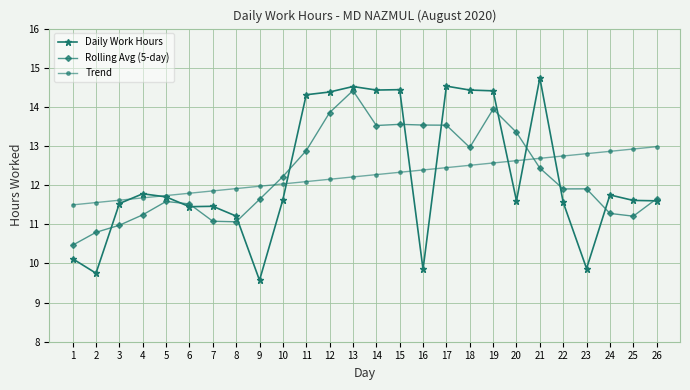

What is the value of the Rolling Avg (5-day) point at the 6th from the left?

11.5